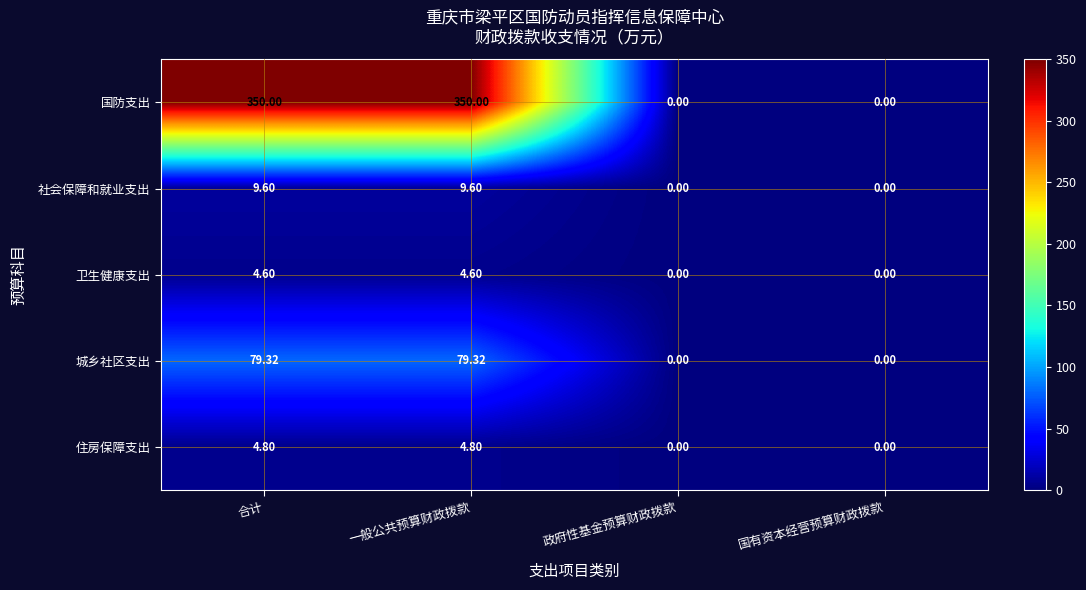

At which label does 城乡社区支出 first exceed 79?

合计